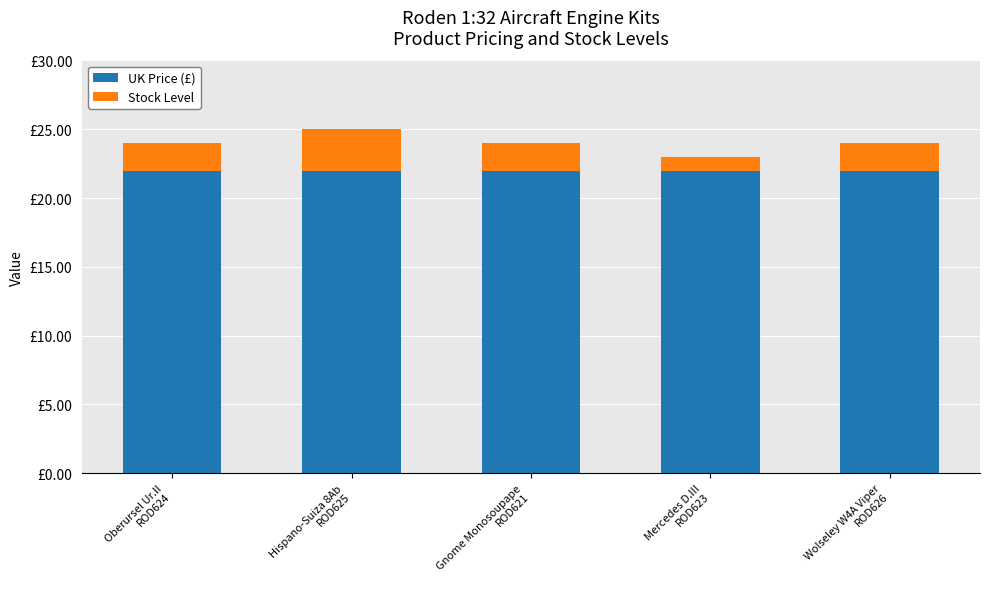

Does the chart contain any negative values?

No